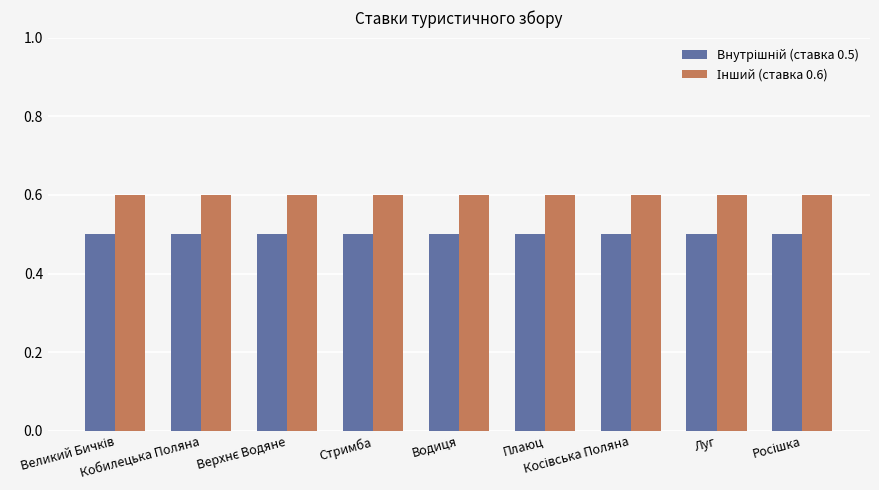

What is the smallest value displayed?

0.5